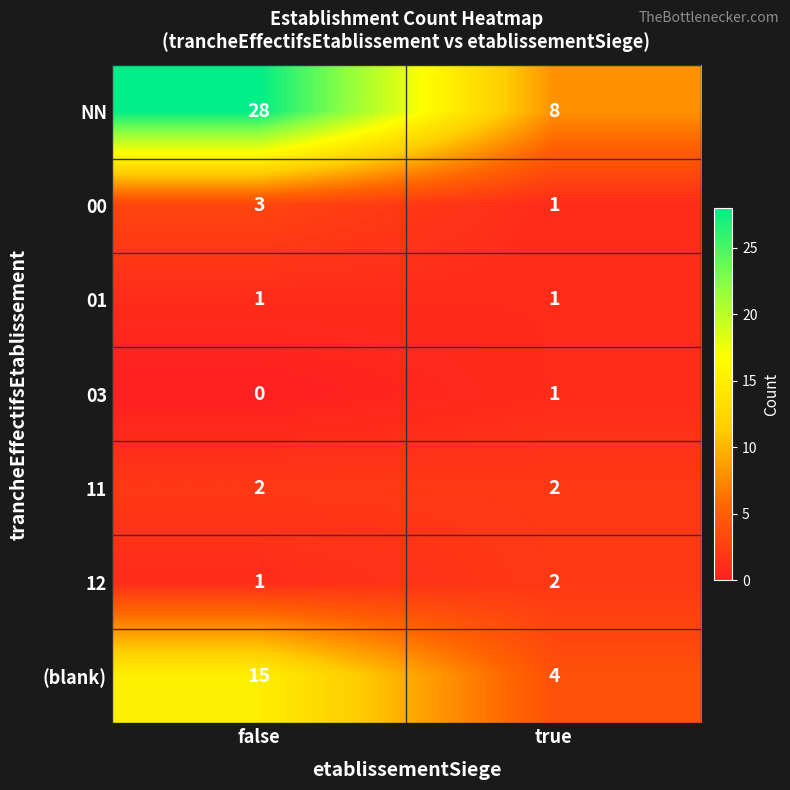

Read the 00 value at false.

3